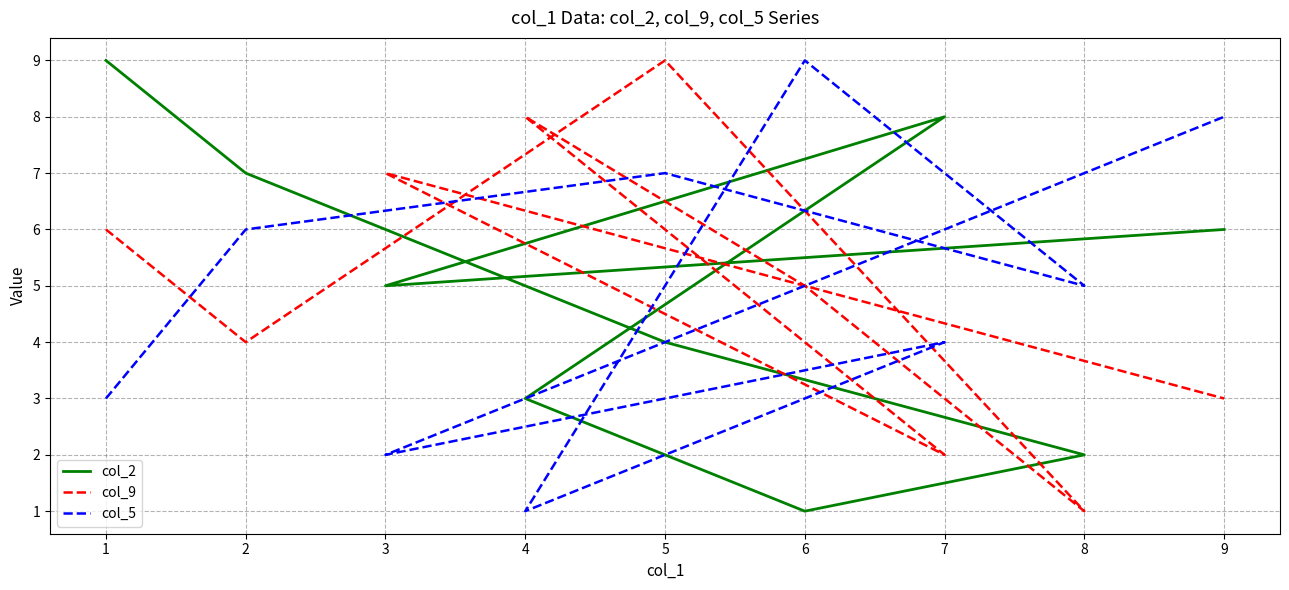

Which series has the largest range (max minus min)?

col_2